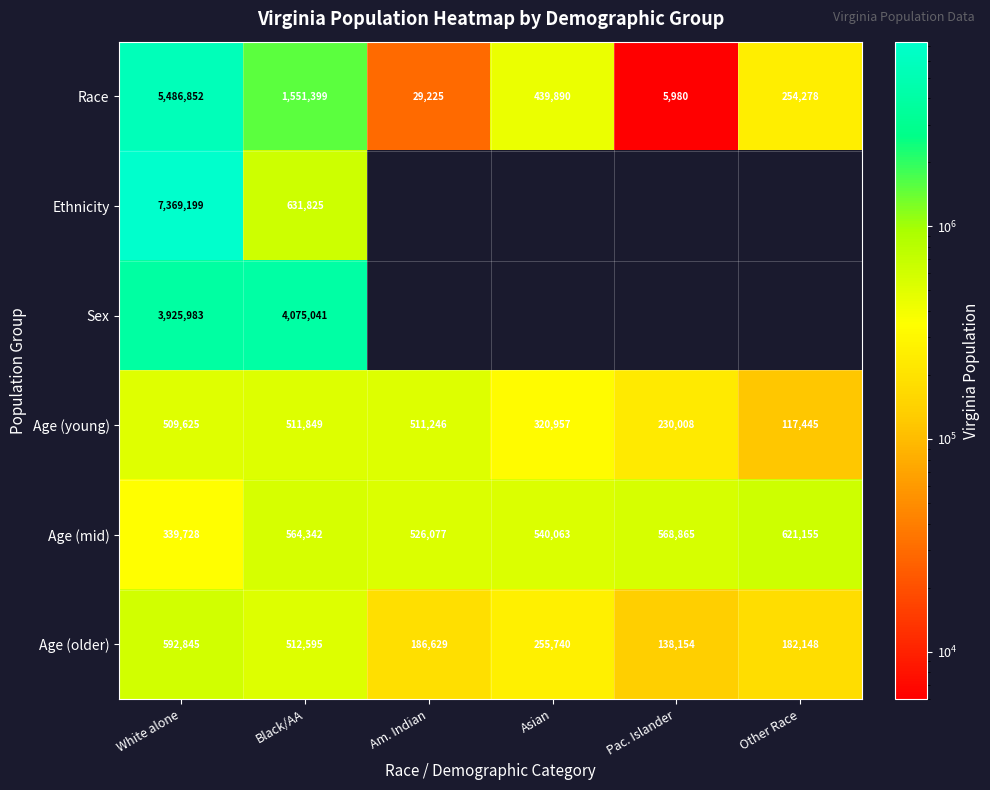

Is the value of Age (older) at Other Race greater than the value of Race at Black/AA?

No